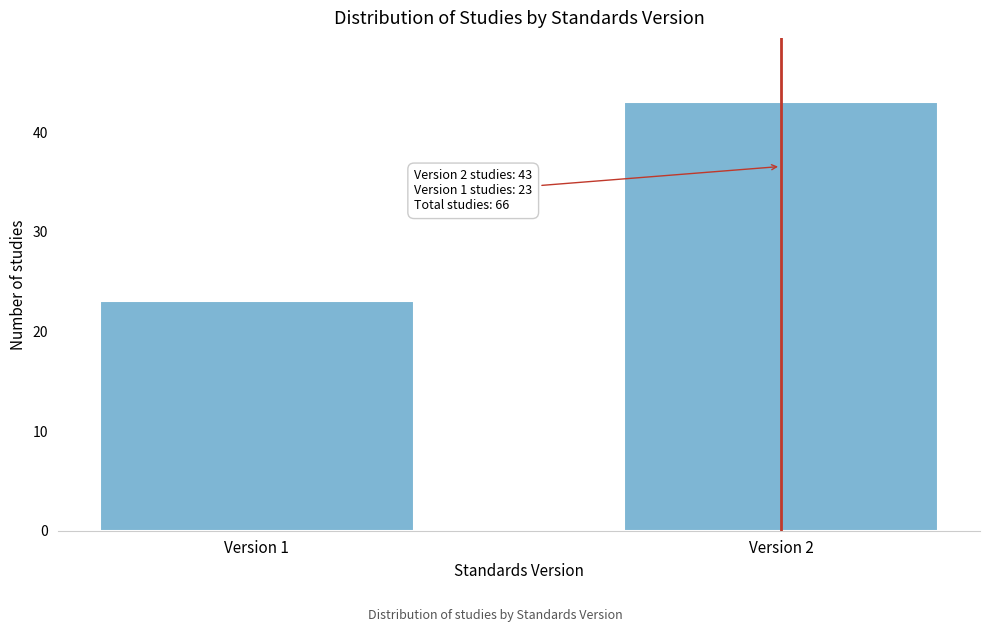

Reading left to right, what are all the values shown in this chart?

23	43